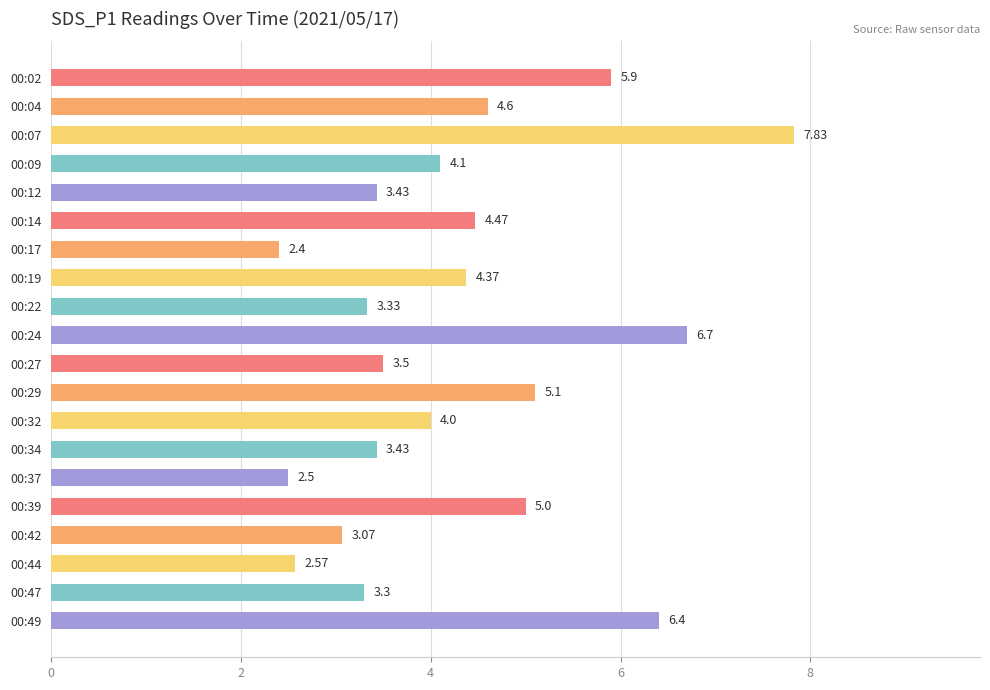

Does the chart contain any negative values?

No